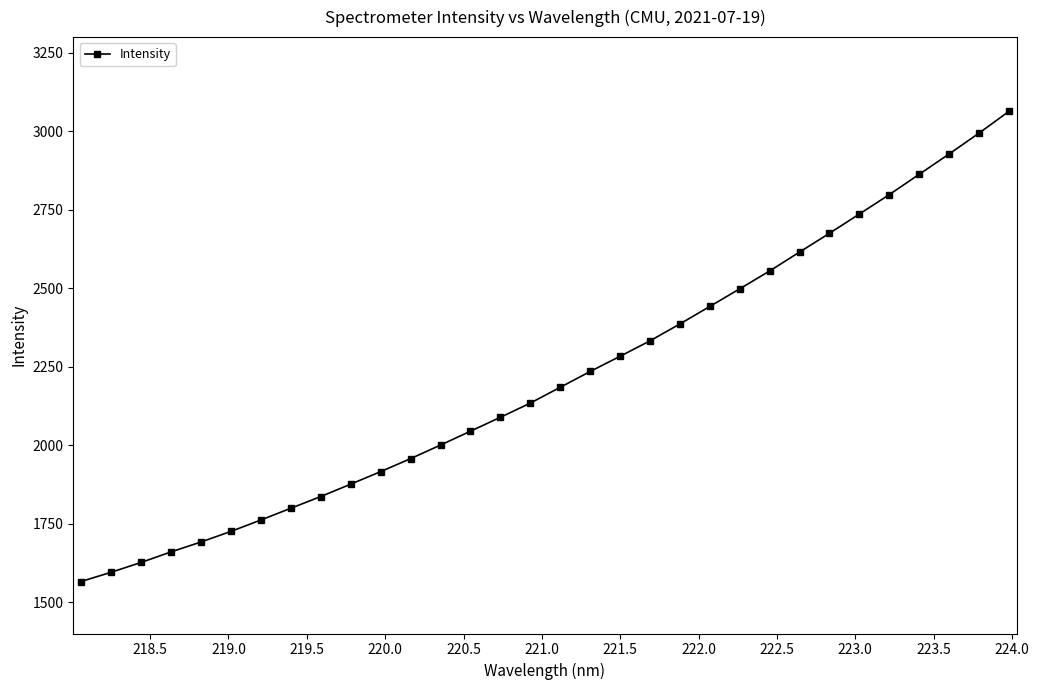

What is the smallest value displayed?

1565.7